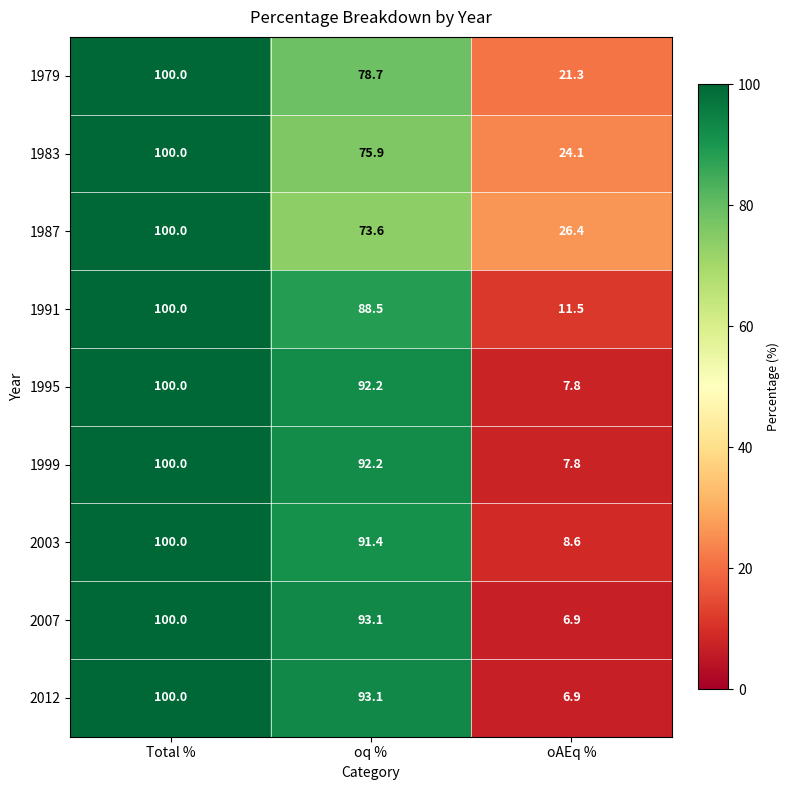

True or false: 2007 has a value of 9.8 at oAEq %.

False